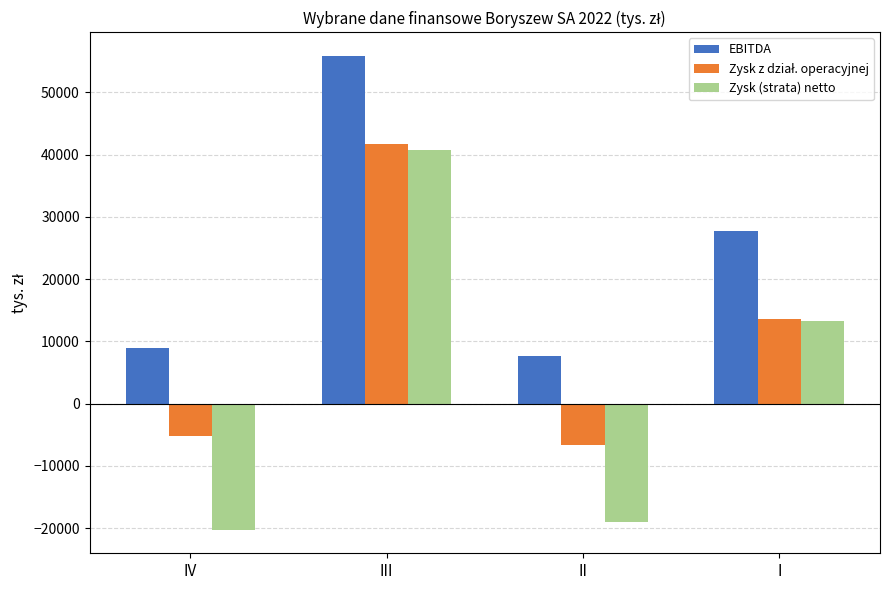

What value does the Zysk (strata) netto series have at IV, to the nearest 50?

-20250